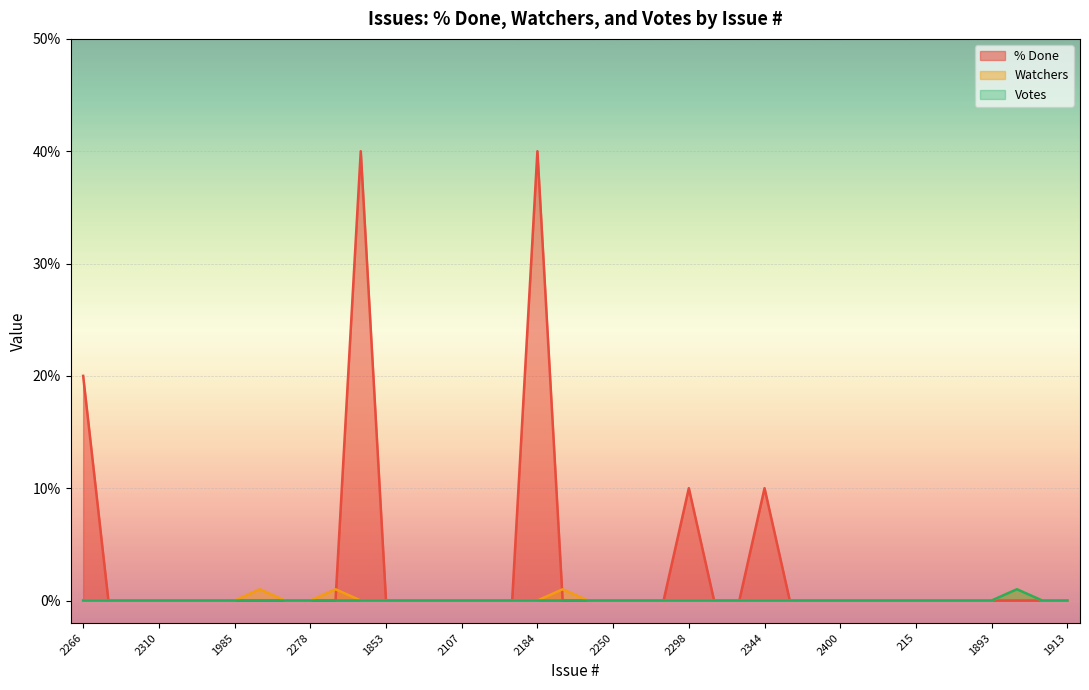

Count the number of data series in this chart.

3